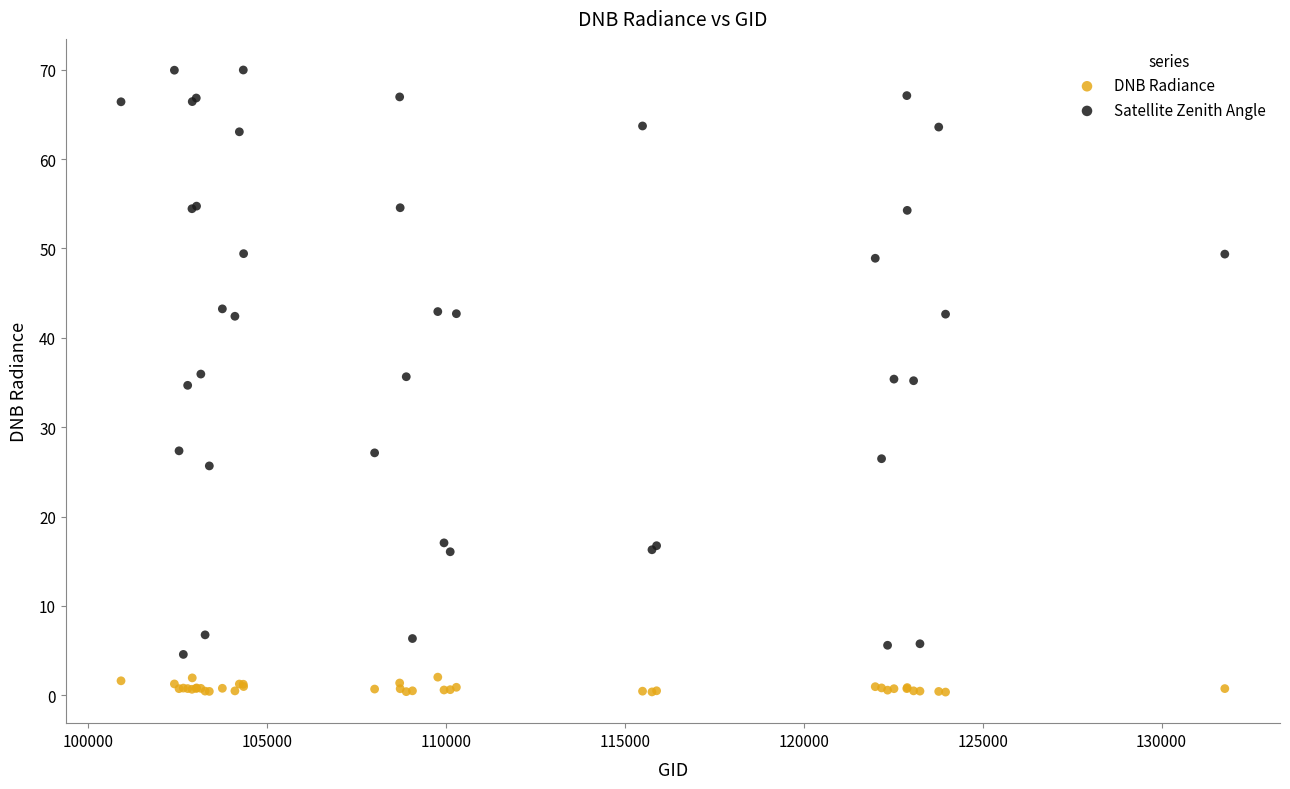

Which series contains the highest Y value?

Satellite Zenith Angle